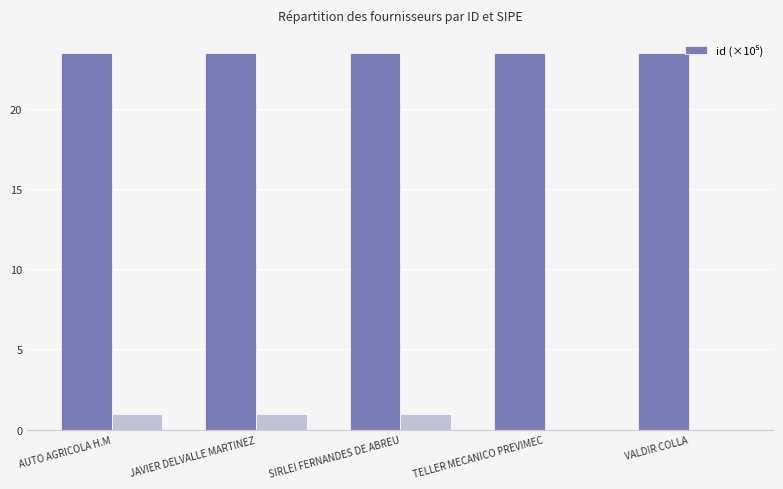

Which has a higher value, SIRLEI FERNANDES DE ABREU or VALDIR COLLA?

SIRLEI FERNANDES DE ABREU